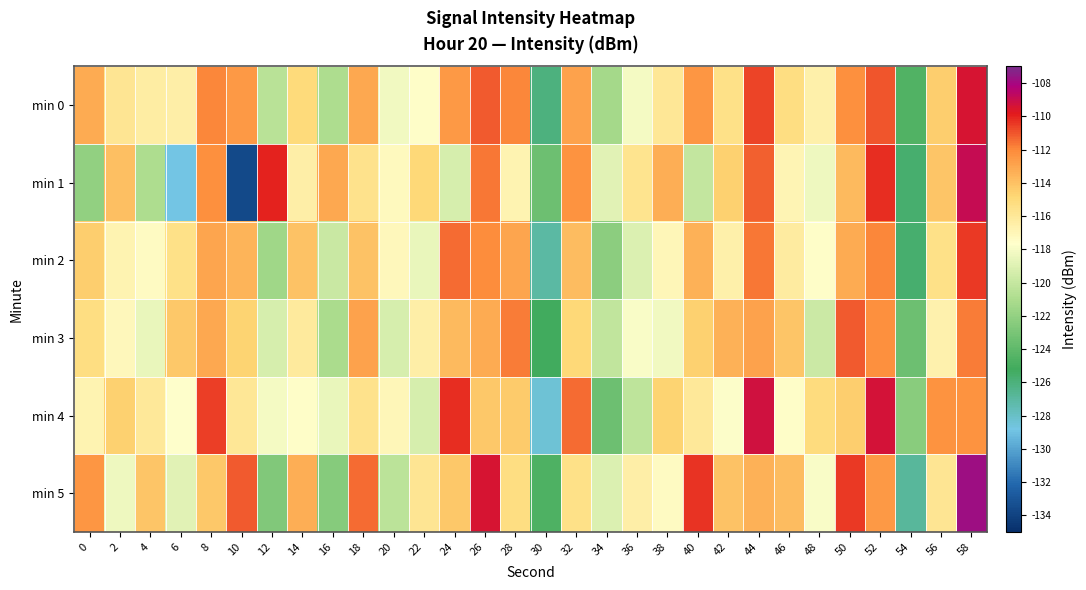

Reading right to left, list all the values displayed in this chart.

min 0: 58=-109.4	56=-114.5	54=-124.6	52=-111.0	50=-112.2	48=-116.5	46=-115.2	44=-110.7	42=-115.5	40=-112.4	38=-116.0	36=-118.1	34=-121.3	32=-112.9	30=-126.0	28=-112.0	26=-111.1	24=-112.5	22=-117.6	20=-118.2	18=-113.0	16=-120.9	14=-115.1	12=-120.5	10=-112.5	8=-112.0	6=-116.5	4=-116.4	2=-115.8	0=-113.2
min 1: 58=-108.9	56=-114.1	54=-125.7	52=-110.2	50=-113.7	48=-118.3	46=-116.9	44=-111.2	42=-114.6	40=-120.1	38=-113.2	36=-115.7	34=-118.9	32=-112.3	30=-123.5	28=-116.8	26=-111.7	24=-119.3	22=-114.9	20=-117.2	18=-115.6	16=-113.1	14=-116.5	12=-110.1	10=-133.7	8=-112.2	6=-128.8	4=-121.0	2=-114.0	0=-122.1
min 2: 58=-110.4	56=-115.5	54=-125.6	52=-112.0	50=-113.2	48=-117.5	46=-116.2	44=-111.7	42=-116.5	40=-113.4	38=-117.0	36=-119.1	34=-122.3	32=-113.9	30=-127.0	28=-113.0	26=-112.1	24=-111.5	22=-118.6	20=-117.2	18=-114.0	16=-119.9	14=-114.1	12=-121.5	10=-113.5	8=-113.0	6=-115.5	4=-117.4	2=-116.8	0=-114.5
min 3: 58=-111.8	56=-116.7	54=-123.5	52=-112.2	50=-111.1	48=-119.7	46=-114.1	44=-112.9	42=-113.4	40=-114.6	38=-118.2	36=-117.9	34=-120.2	32=-115.0	30=-125.2	28=-111.8	26=-113.2	24=-113.7	22=-116.5	20=-119.4	18=-112.8	16=-121.1	14=-116.2	12=-119.3	10=-114.7	8=-113.1	6=-114.3	4=-118.6	2=-117.1	0=-115.3
min 4: 58=-112.3	56=-112.3	54=-122.4	52=-109.4	50=-114.5	48=-115.1	46=-117.5	44=-109.3	42=-117.7	40=-116.0	38=-114.7	36=-120.3	34=-123.5	32=-111.5	30=-128.4	28=-114.4	26=-114.3	24=-110.3	22=-119.3	20=-117.0	18=-115.6	16=-118.5	14=-117.6	12=-118.1	10=-115.9	8=-110.6	6=-117.7	4=-116.0	2=-114.6	0=-116.8
min 5: 58=-107.8	56=-115.8	54=-126.9	52=-112.6	50=-110.5	48=-117.9	46=-113.8	44=-113.4	42=-114.0	40=-110.3	38=-117.4	36=-116.5	34=-119.1	32=-115.5	30=-124.6	28=-115.2	26=-109.4	24=-114.3	22=-115.8	20=-120.4	18=-111.4	16=-122.5	14=-113.3	12=-122.7	10=-111.1	8=-114.3	6=-118.9	4=-114.2	2=-118.3	0=-112.4